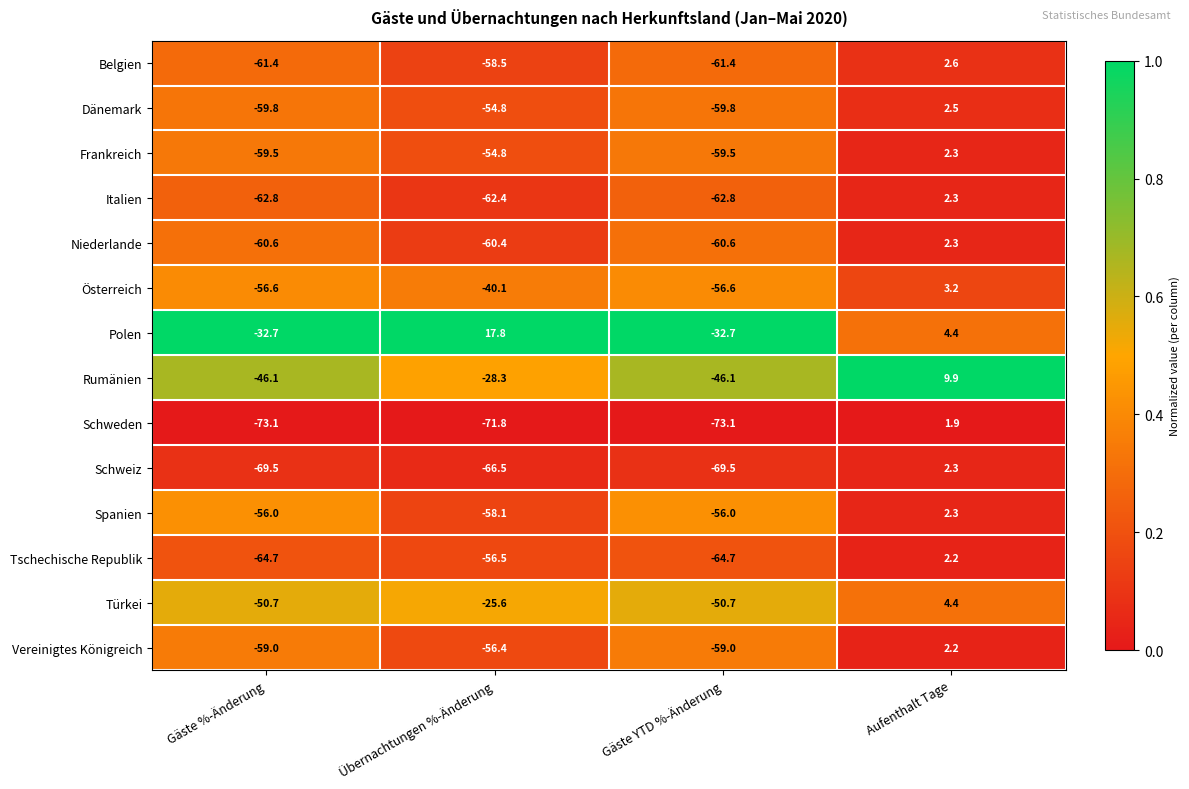

Which series has the largest range (max minus min)?

Schweden